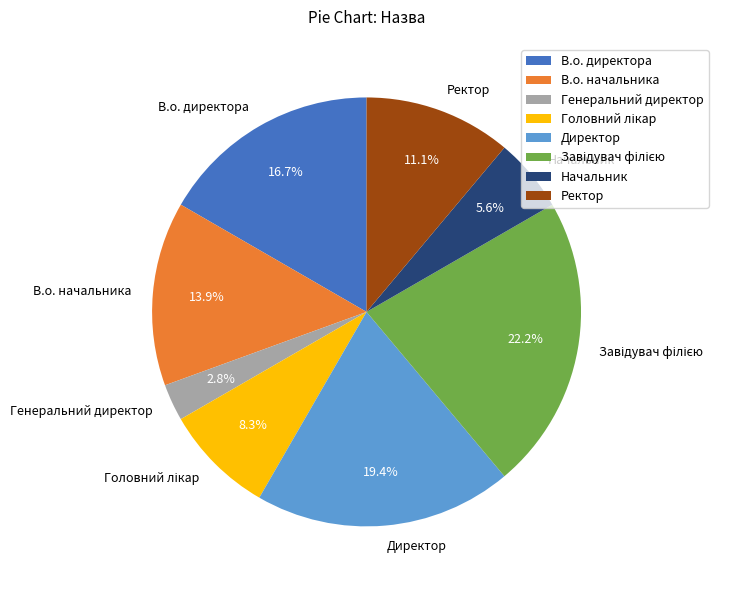

True or false: В.о. директора accounts for 17% of the total.

True